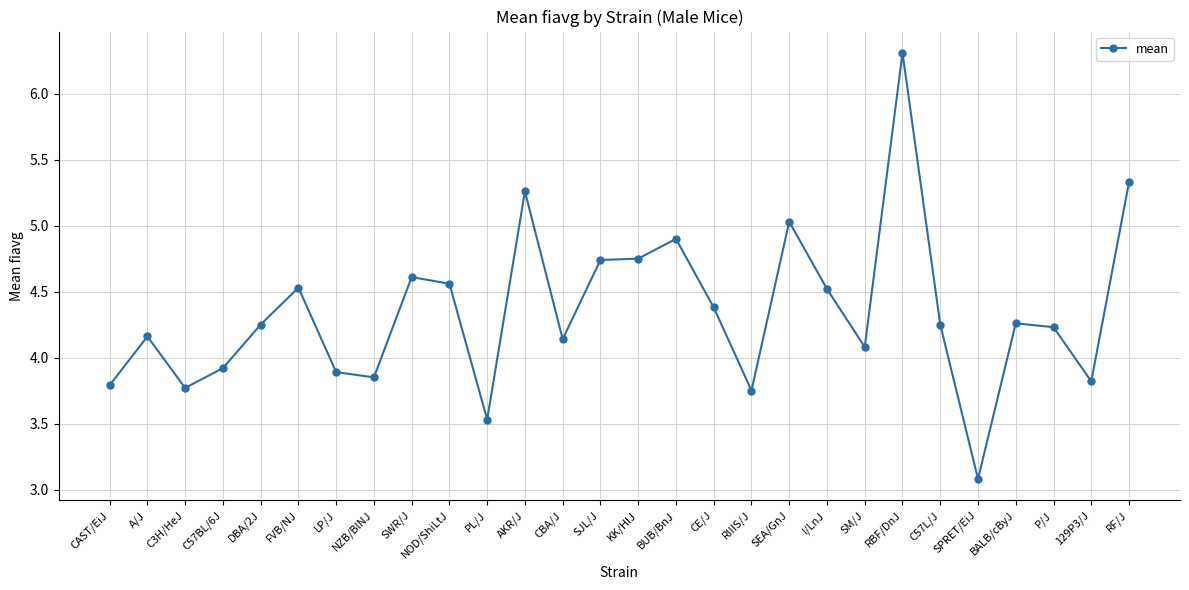

Where is the first local maximum?

A/J